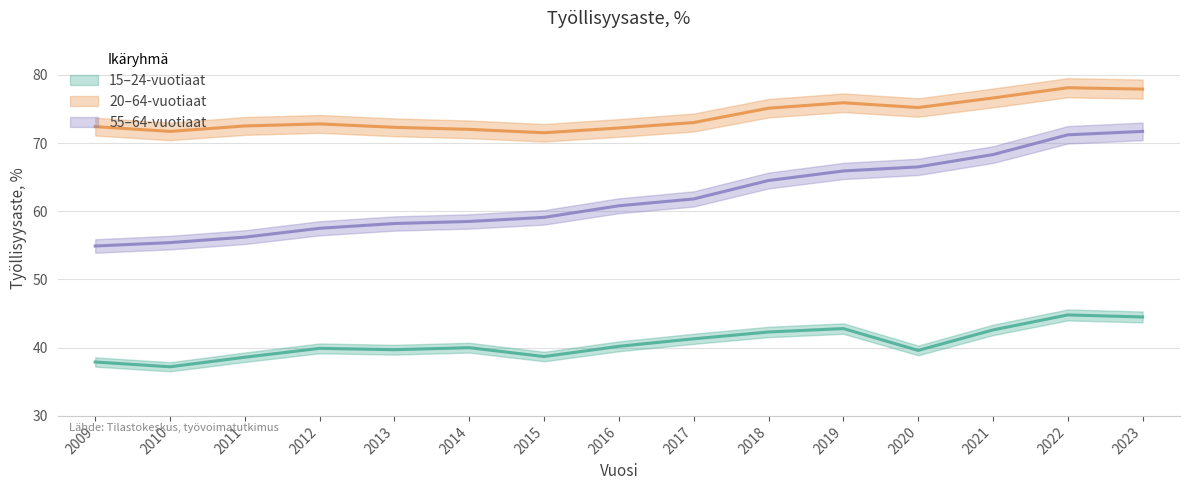

What is the sum of the 55–64-vuotiaat values at 2012 and 2022?

128.7